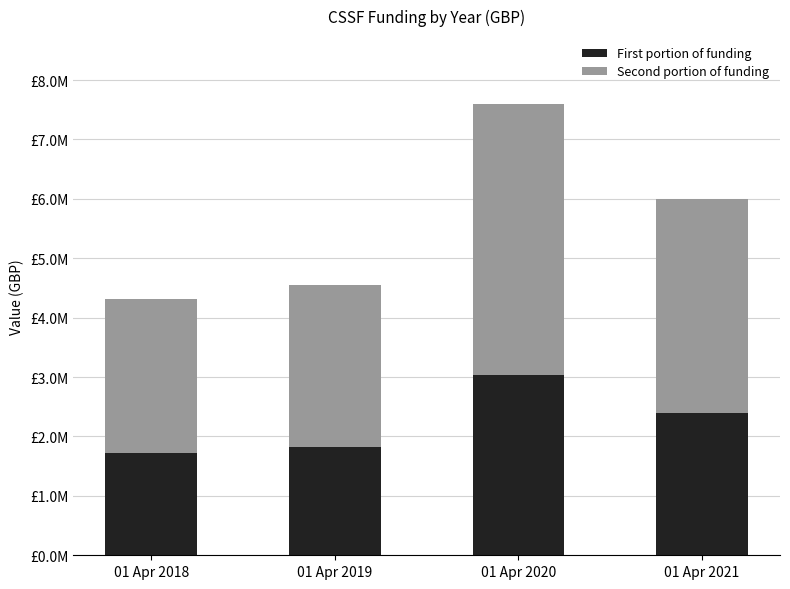

What are all the series names shown in the legend?

First portion of funding, Second portion of funding